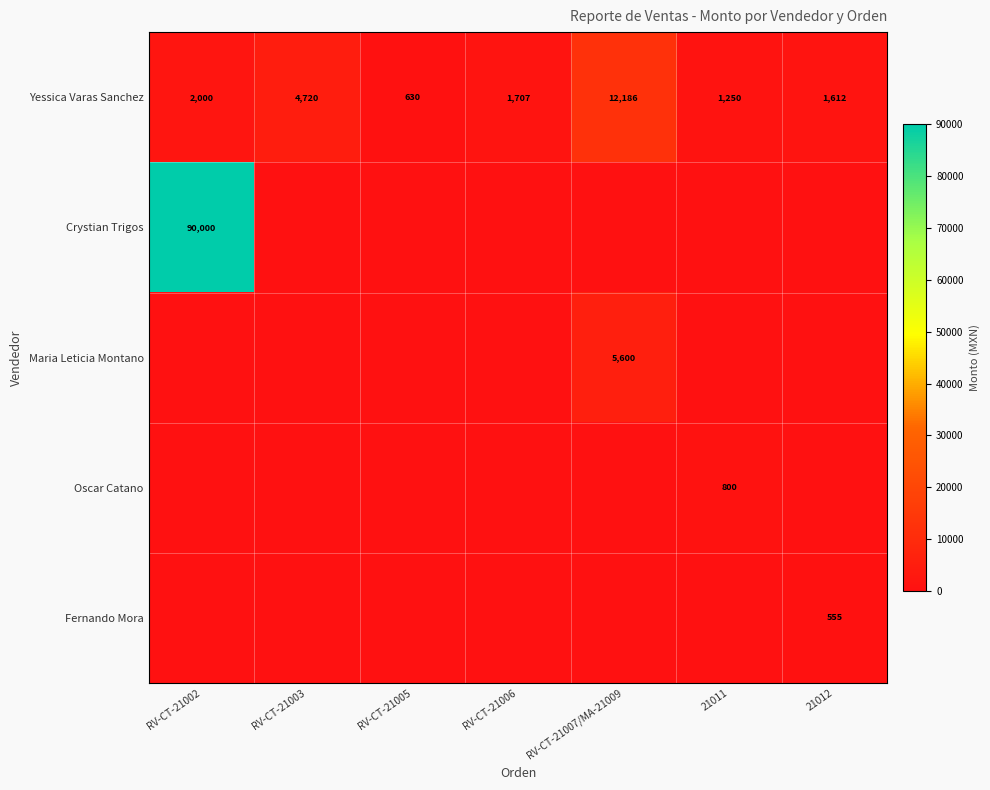

How many series are shown in this chart?

5